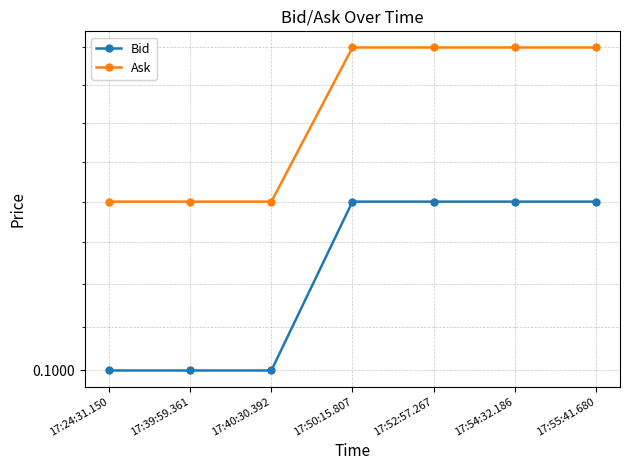

The Ask series shows 0.1 at 17:55:41.680. True or false?

True